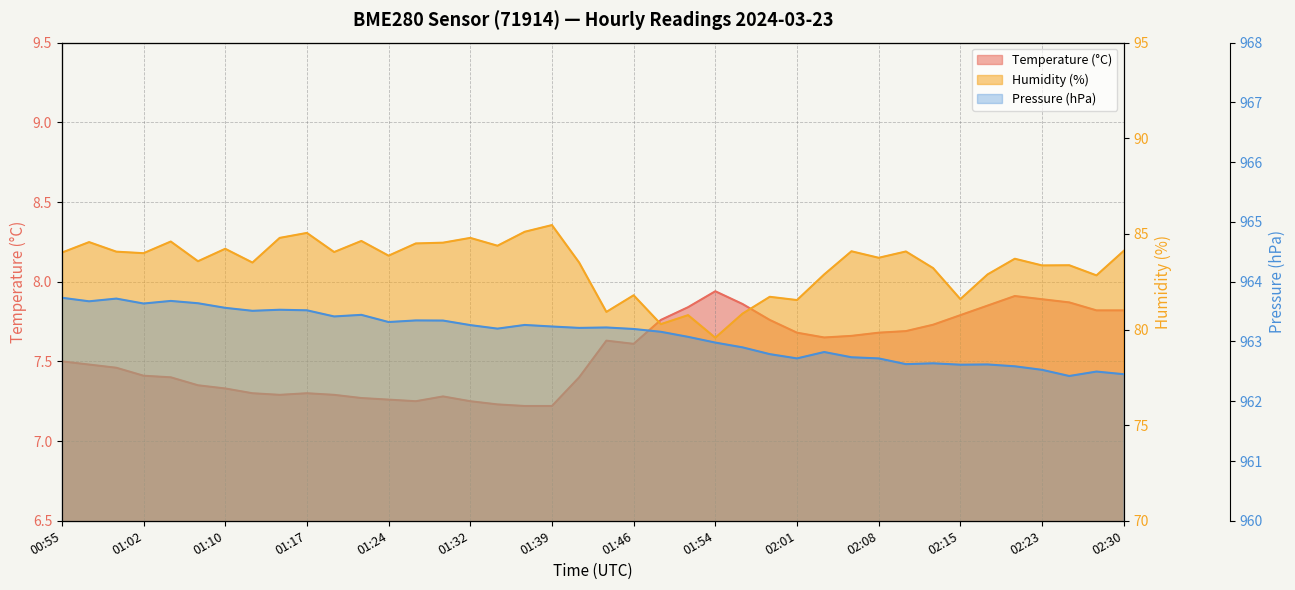

True or false: Temperature (°C) and Humidity (%) cross at least once.

False